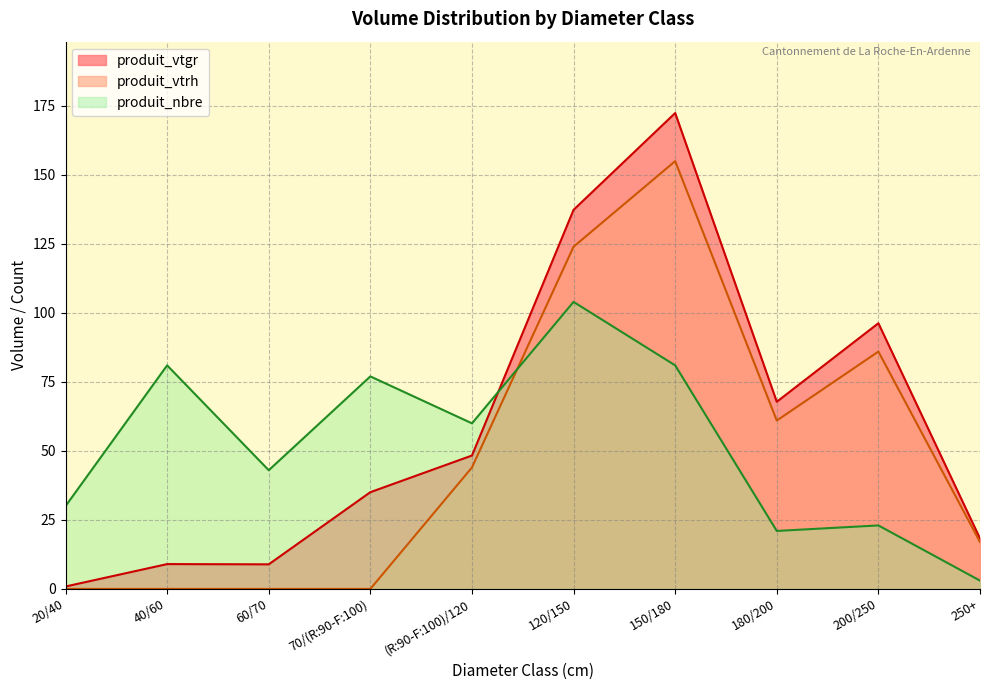

Reading left to right, list all the values displayed in this chart.

produit_vtgr: 0.9	9.0	8.9	35.0	48.3	137.4	172.4	67.8	96.3	18.3
produit_vtrh: 0.0	0.0	0.0	0.0	44.0	124.0	155.0	61.0	86.0	17.0
produit_nbre: 30.0	81.0	43.0	77.0	60.0	104.0	81.0	21.0	23.0	3.0